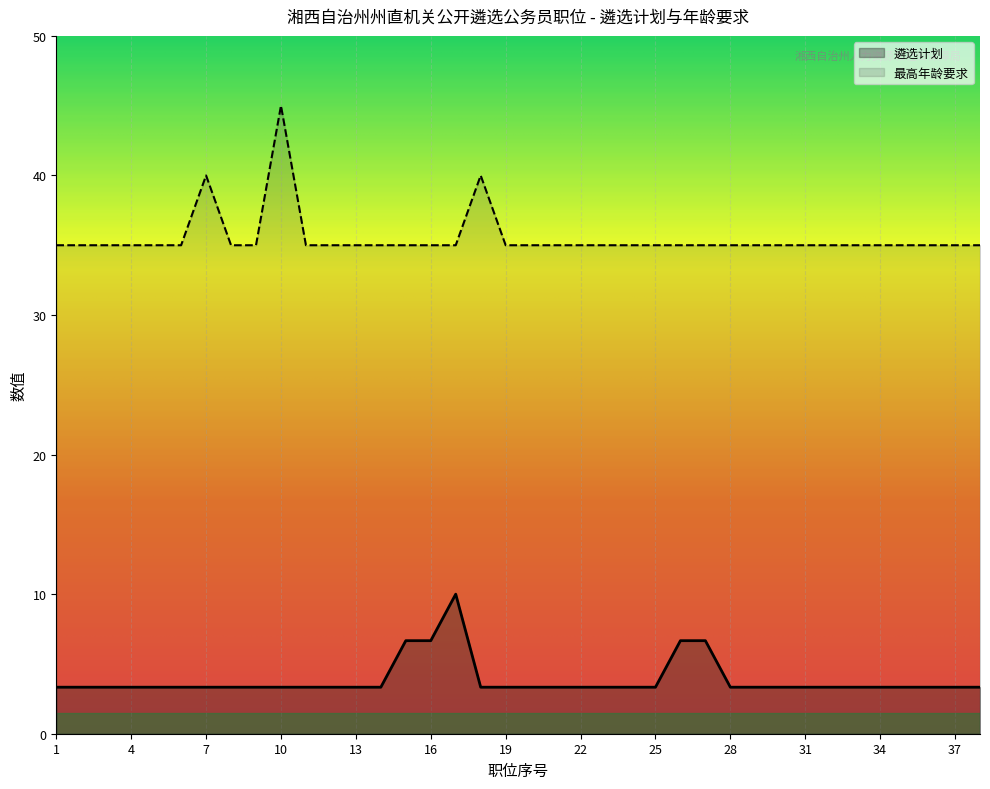

True or false: 遴选计划 has a value of 3.3 at 10.

True